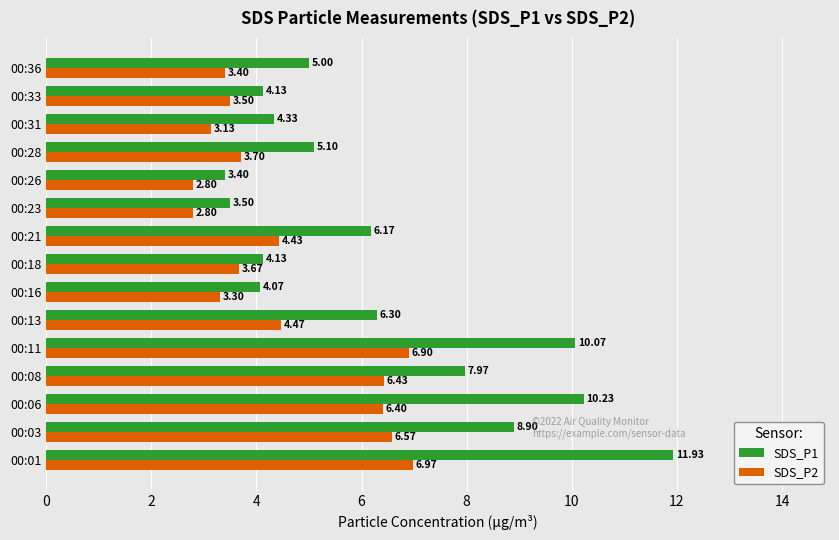

What is the maximum value shown in the chart?

11.9